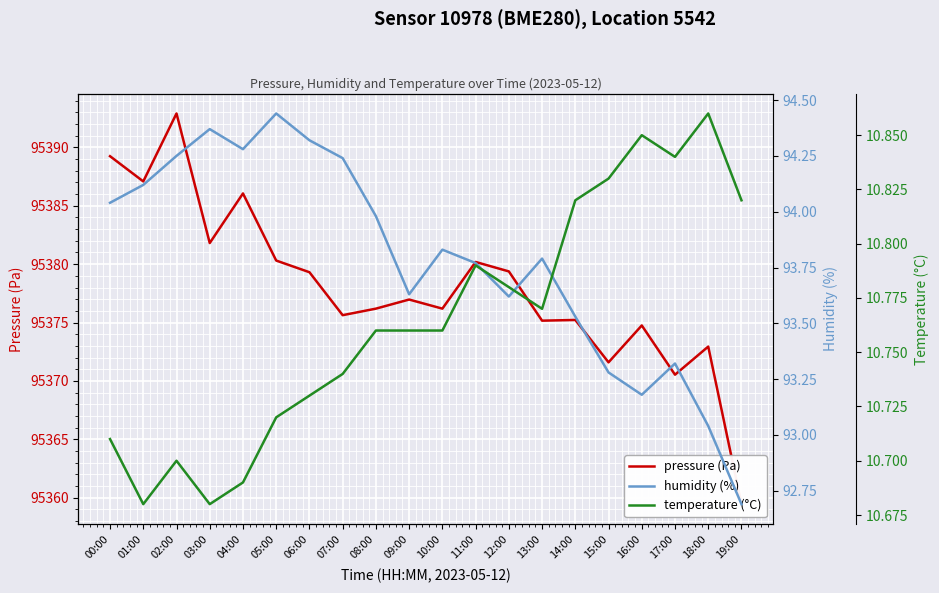

Reading left to right, list all the values displayed in this chart.

pressure (Pa): 95389.2	95387.1	95392.9	95381.8	95386.1	95380.3	95379.3	95375.6	95376.2	95377.0	95376.2	95380.2	95379.4	95375.2	95375.2	95371.6	95374.8	95370.5	95372.9	95359.4
humidity (%): 94.0	94.1	94.2	94.4	94.3	94.4	94.3	94.2	94.0	93.6	93.8	93.8	93.6	93.8	93.5	93.3	93.2	93.3	93.0	92.7
temperature (°C): 10.7	10.7	10.7	10.7	10.7	10.7	10.7	10.7	10.8	10.8	10.8	10.8	10.8	10.8	10.8	10.8	10.8	10.8	10.9	10.8